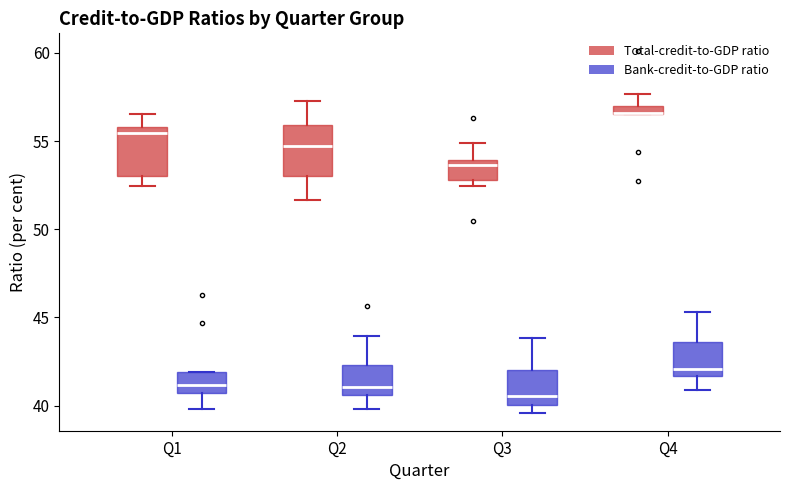

Where is the upper edge of the box for Q1 (Total-credit-to-GDP ratio) on the y-axis? The values are not printed on the chart, so give them approximately, as read against the axis.

56.0